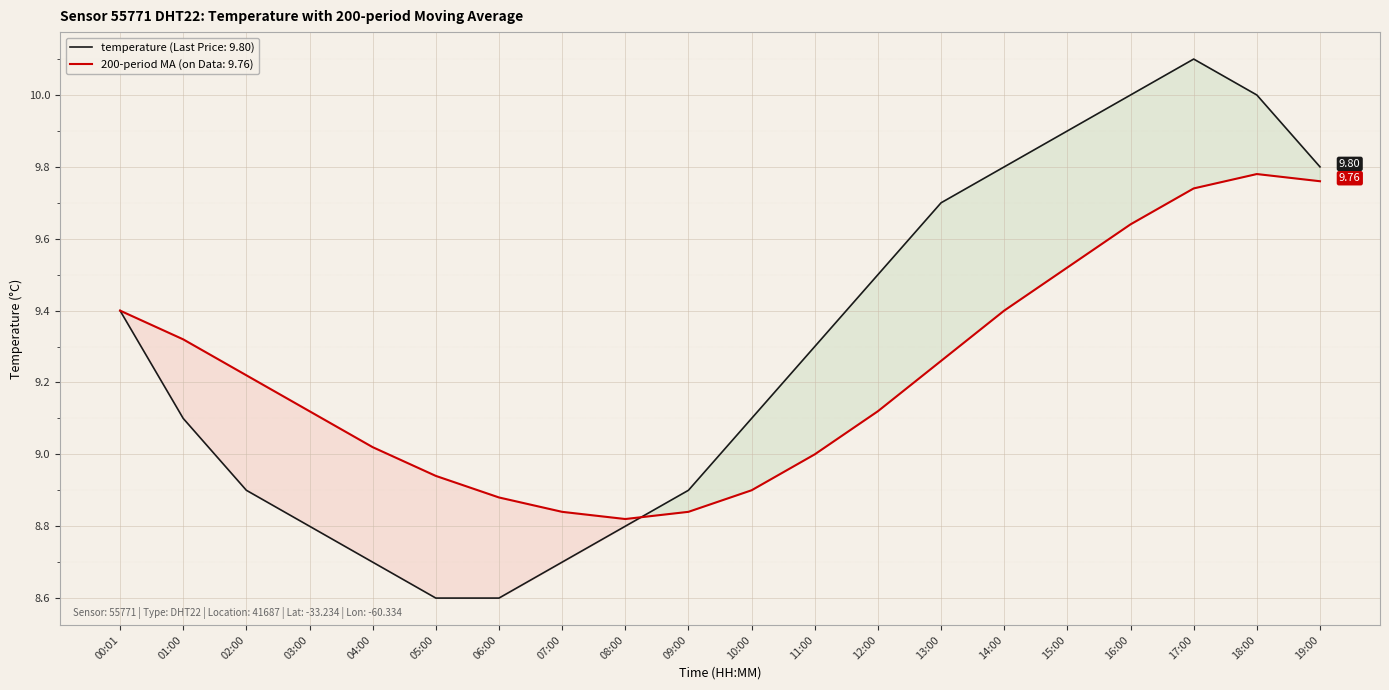

What is the difference between the temperature values at 06:00 and 03:00?

0.2